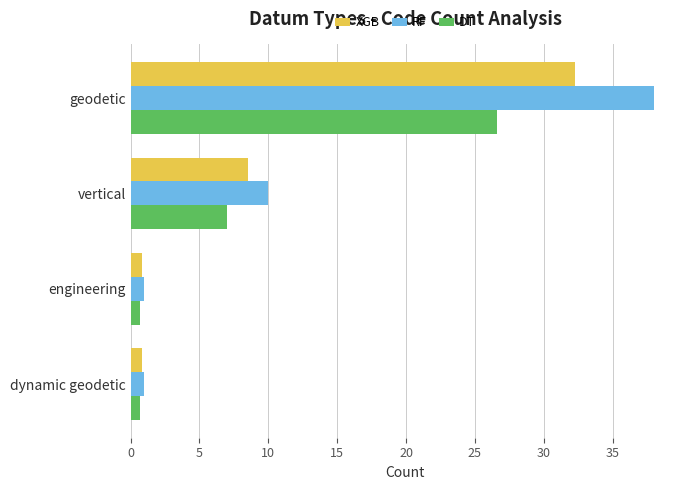

What is the sum of all XGB values?

42.5